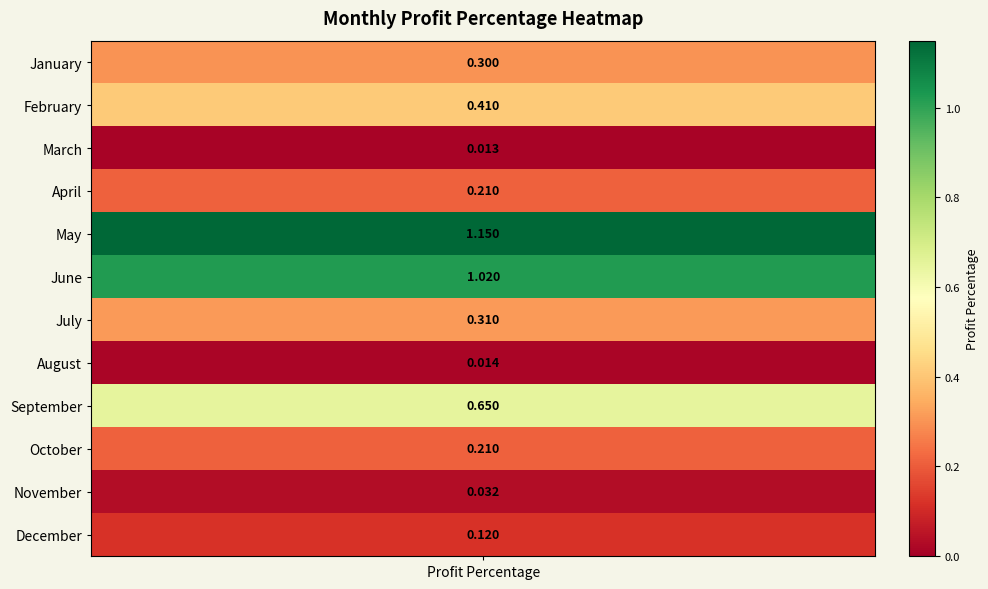

The chart shows a value of 0.4 at July. True or false?

False